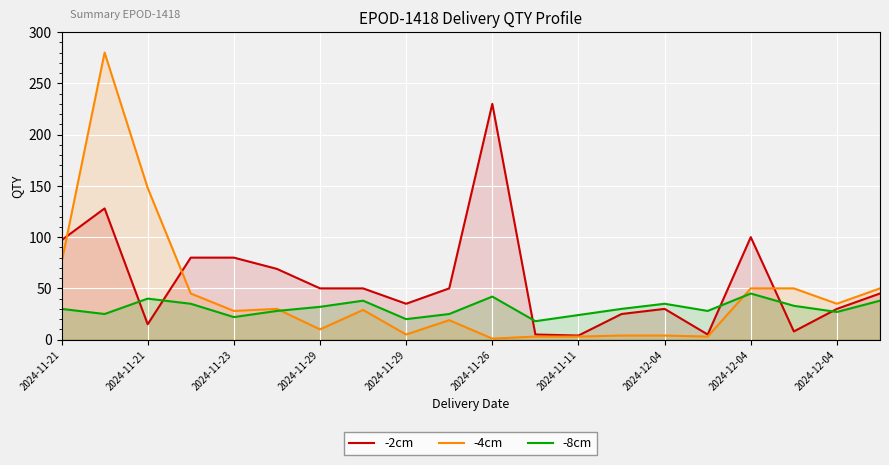

What are all the series names shown in the legend?

-2cm, -4cm, -8cm